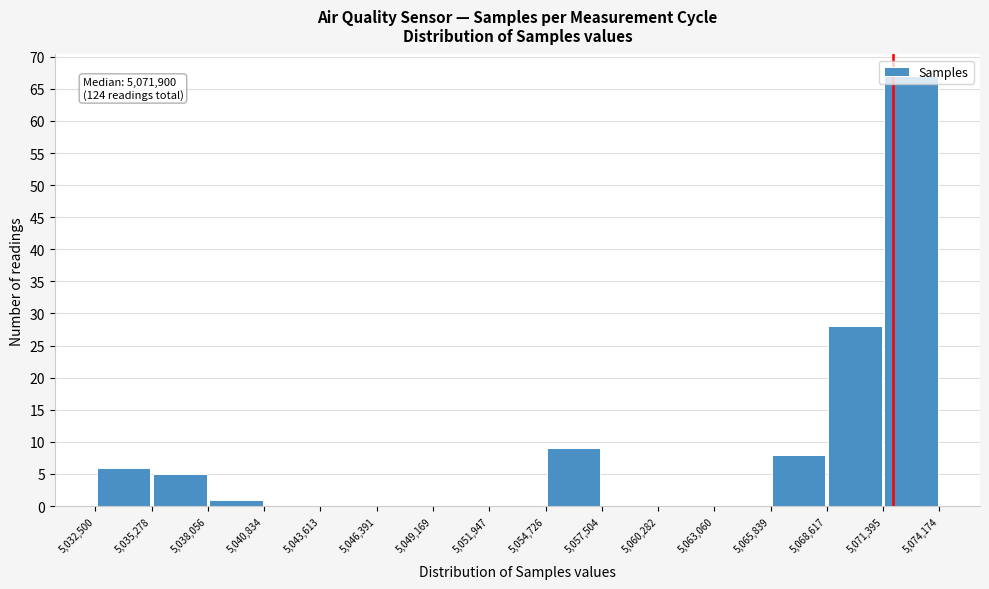

Over which range of the x-axis is the bar tallest?

5,071,395 to 5,074,174